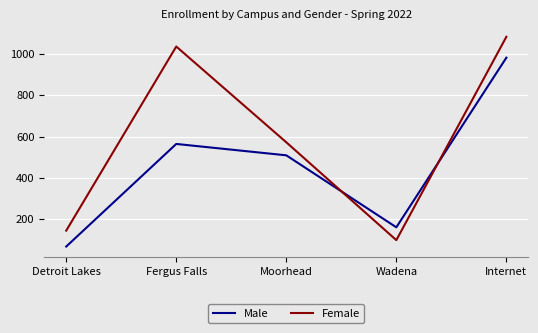

Which series changed the most between Fergus Falls and Wadena?

Female